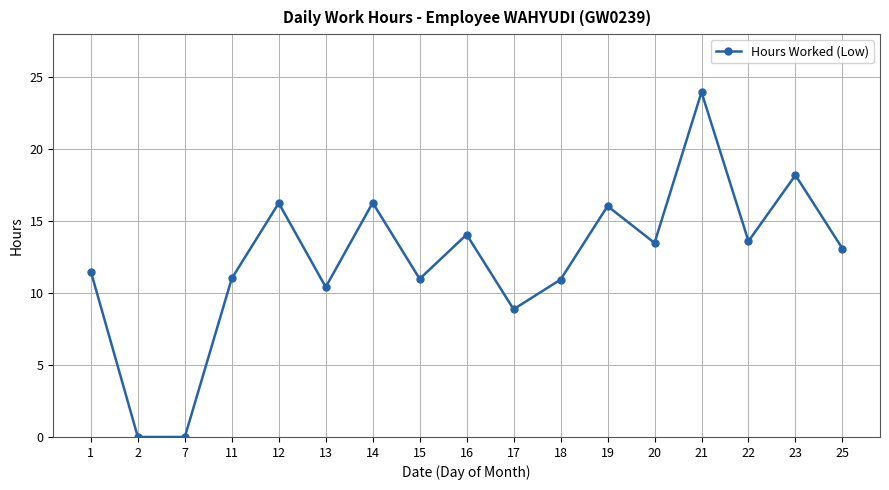

Which category has the highest value across all series?

21